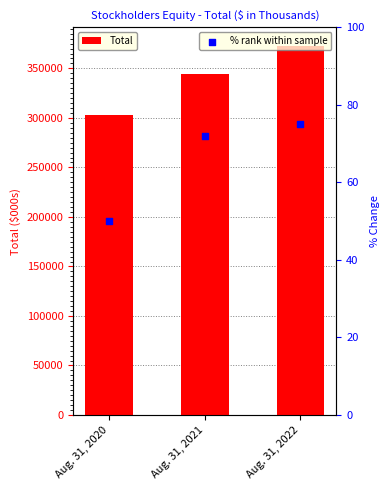

At which category is the sum across all series the highest?

Aug. 31, 2022